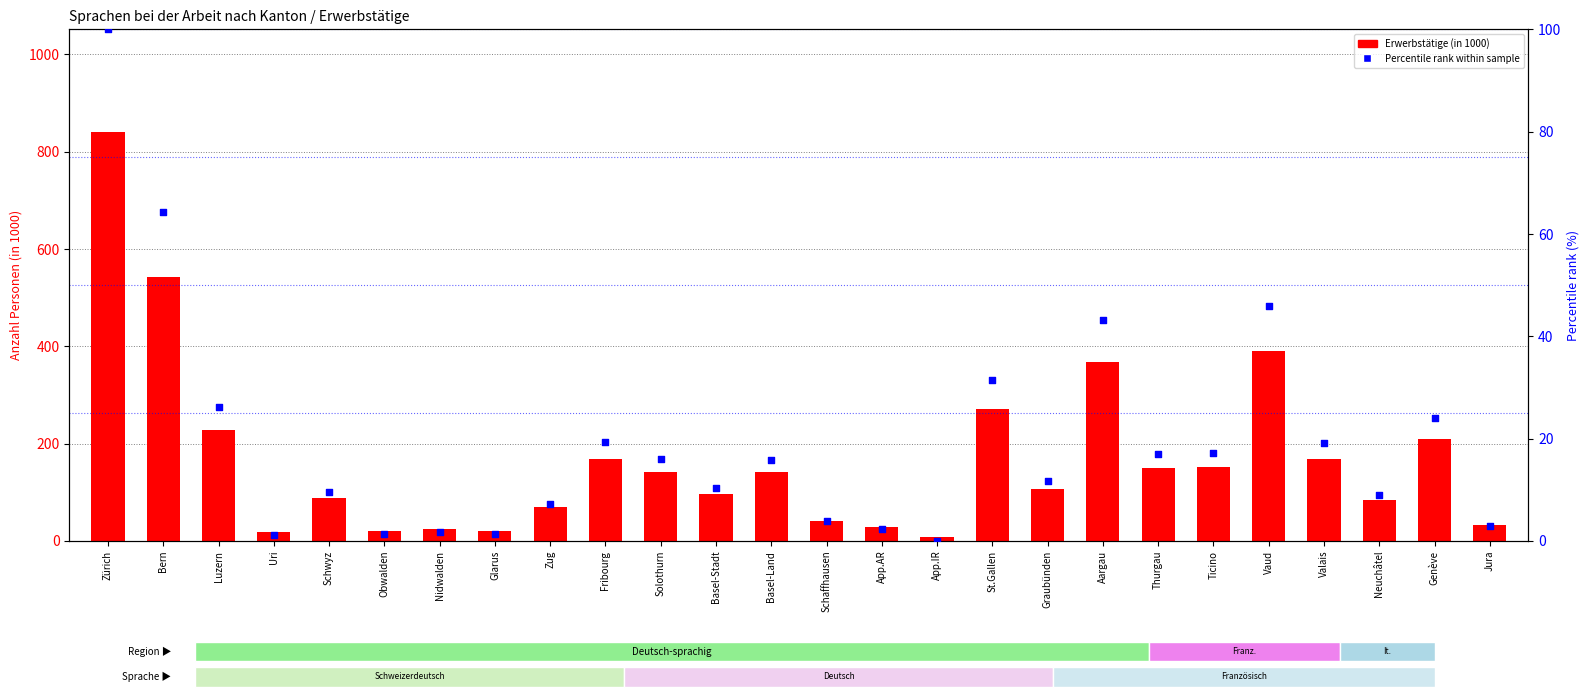

What are all the series names shown in the legend?

Erwerbstätige (in 1000), Percentile rank within sample